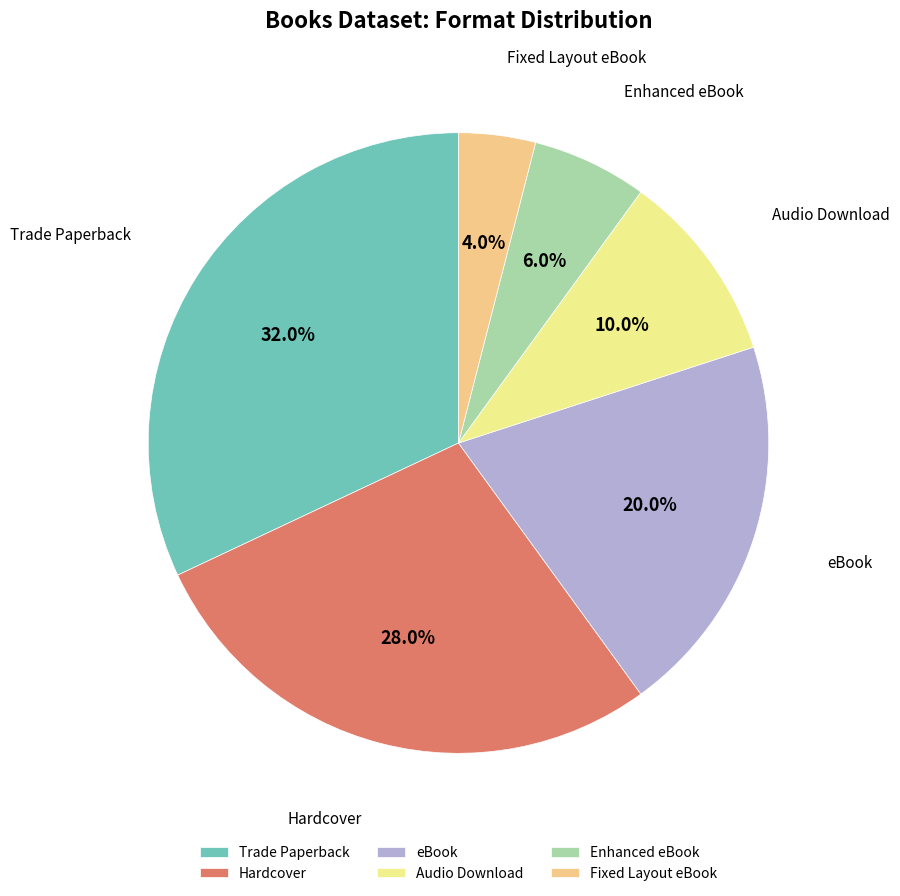

Count the number of slices in the pie.

6